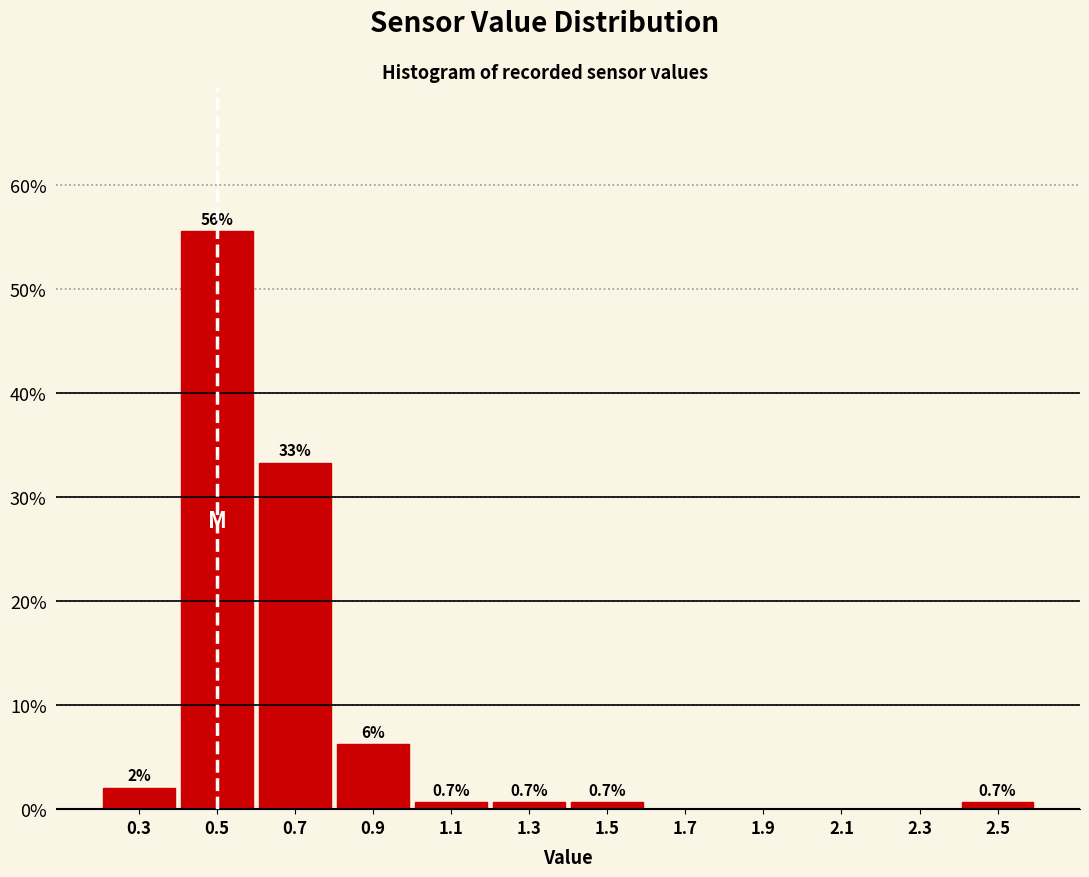

Over which range of the x-axis is the bar tallest?

0.4 to 0.6